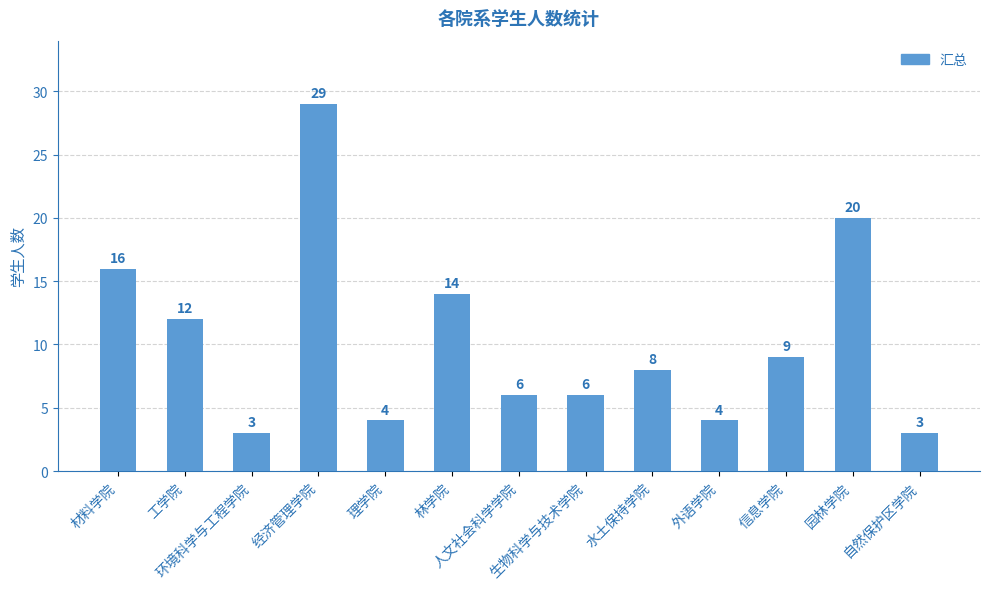

What is the value of the 10th bar from the left?

4